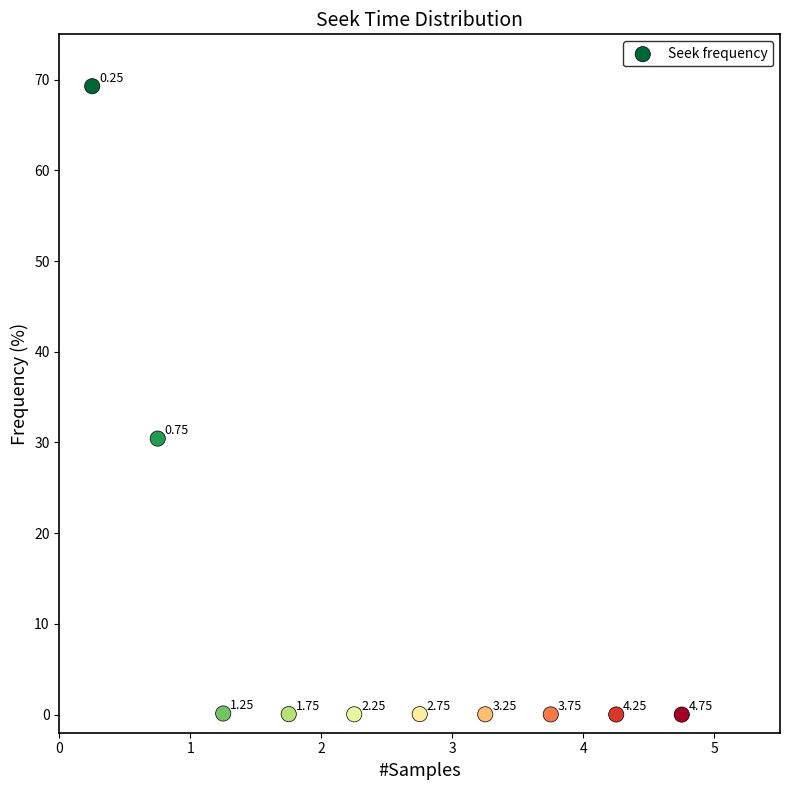

What is the range of X values (max minus min)?

4.5